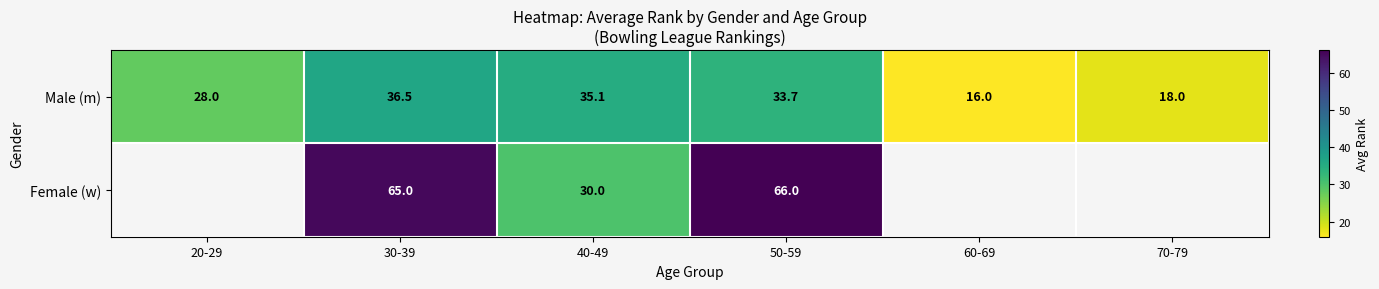

Which has a higher value, 20-29 or 50-59?

50-59